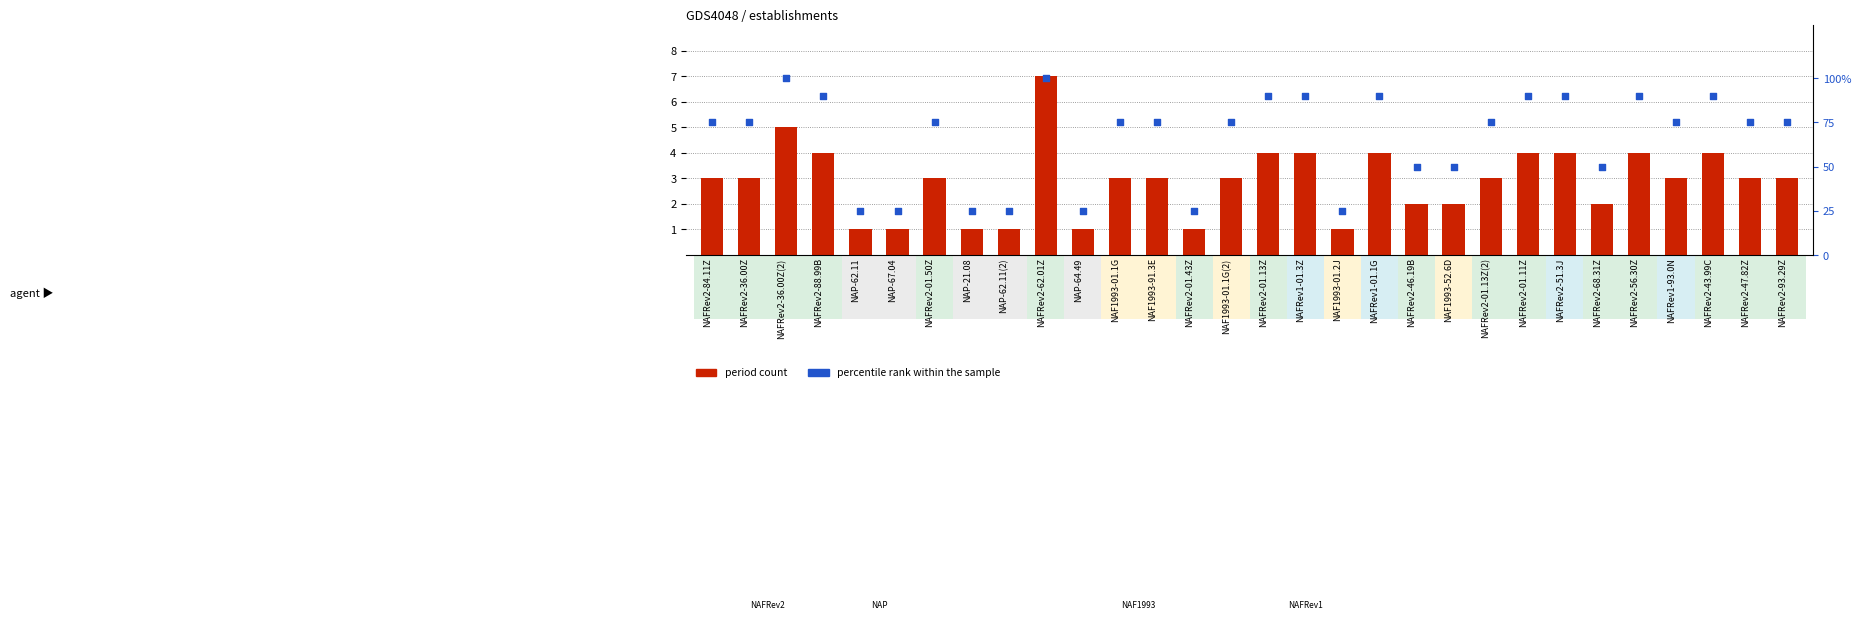

Is the value of period count at NAFRev2-88.99B greater than the value of percentile rank within the sample at NAFRev2-68.31Z?

No